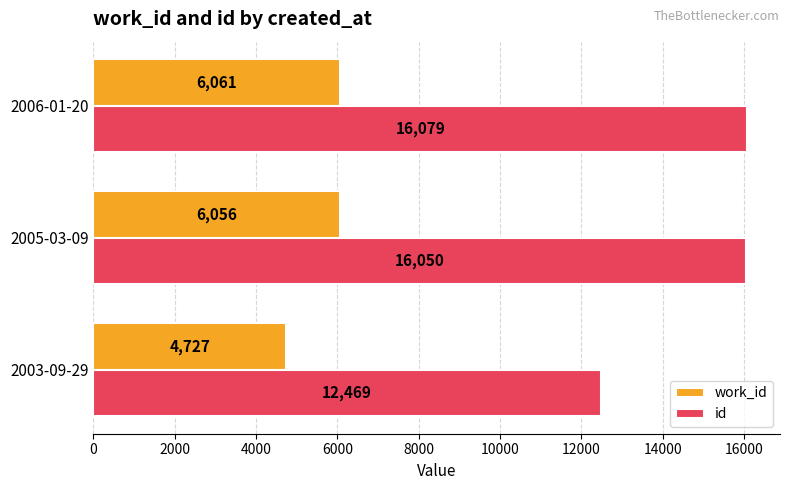

What is the sum of all id values?

44598